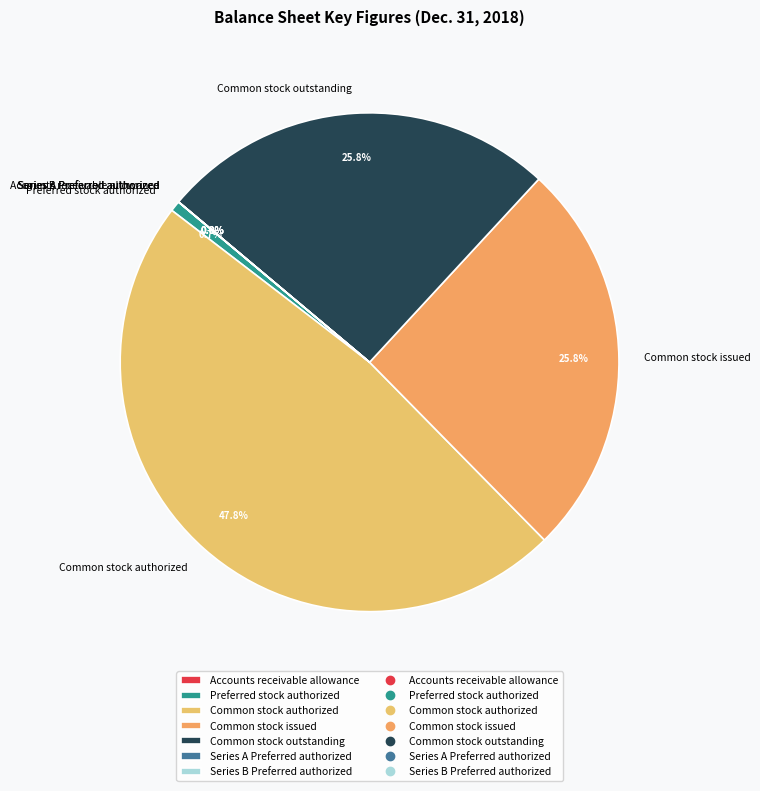

Does Preferred stock authorized account for over 50% of the chart?

No